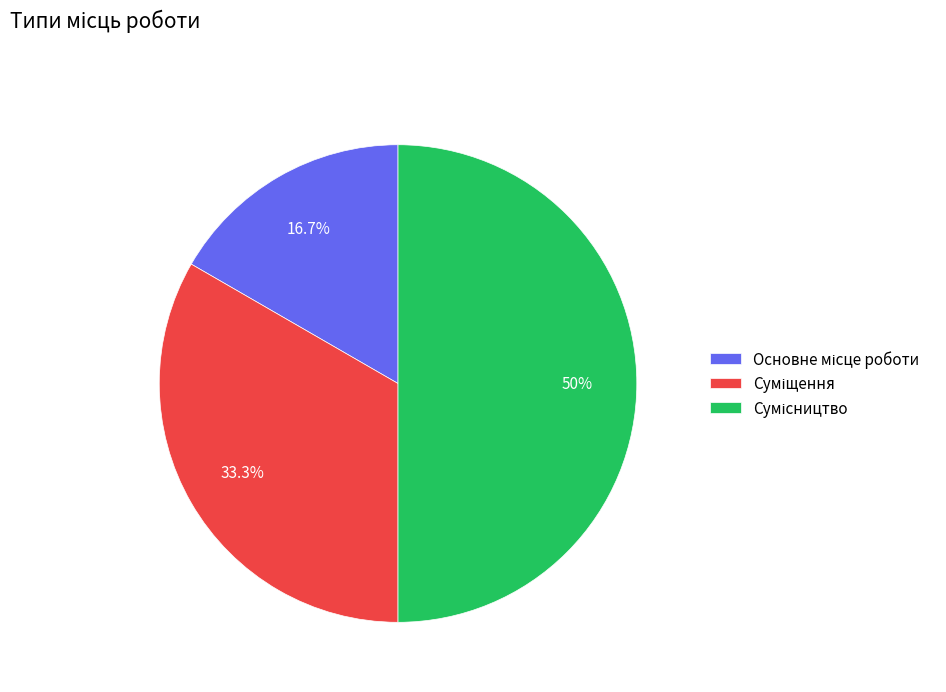

Count the number of slices in the pie.

3